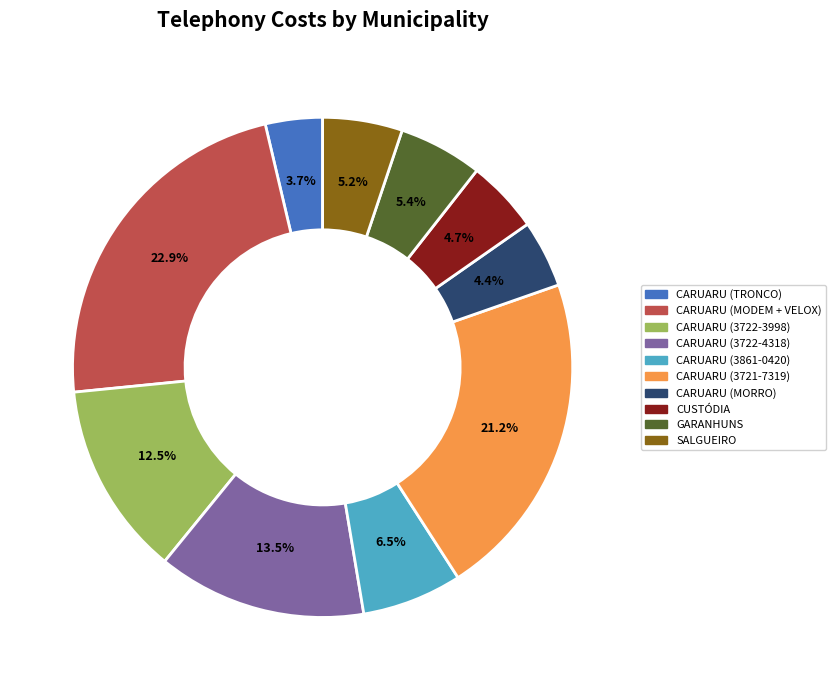

Is there a majority slice in this chart?

No